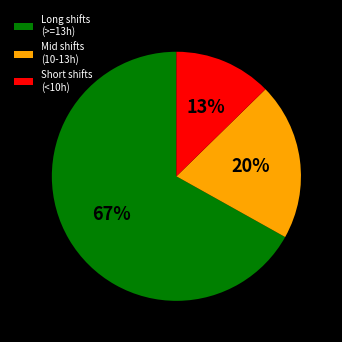

True or false: Short shifts (<10h) accounts for 13% of the total.

True